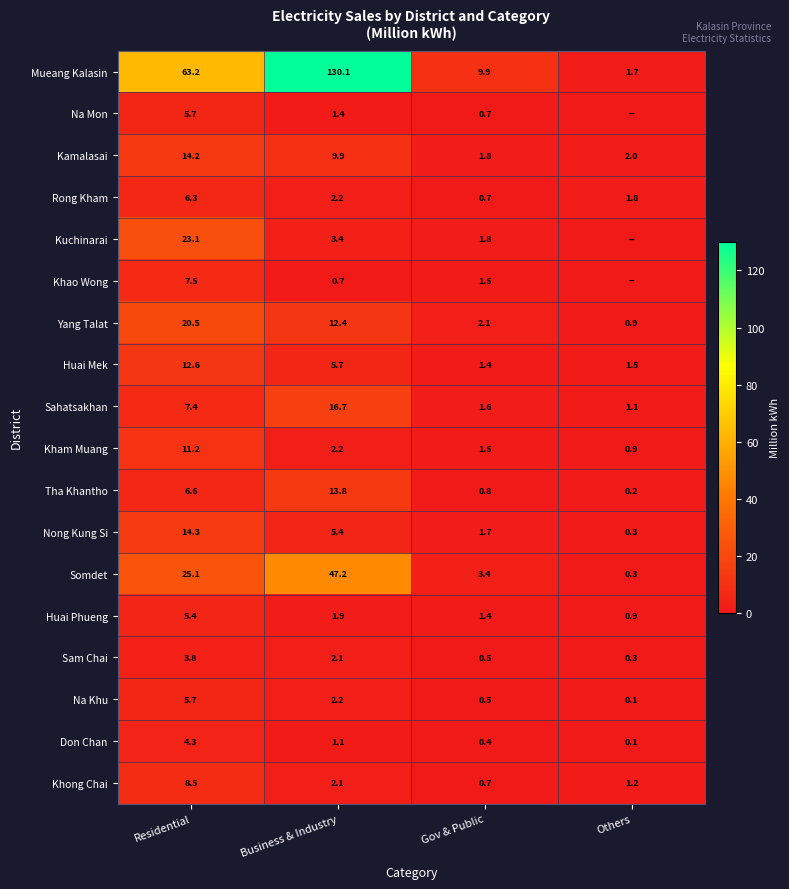

The value of Mueang Kalasin at Residential is 110.9. True or false?

False